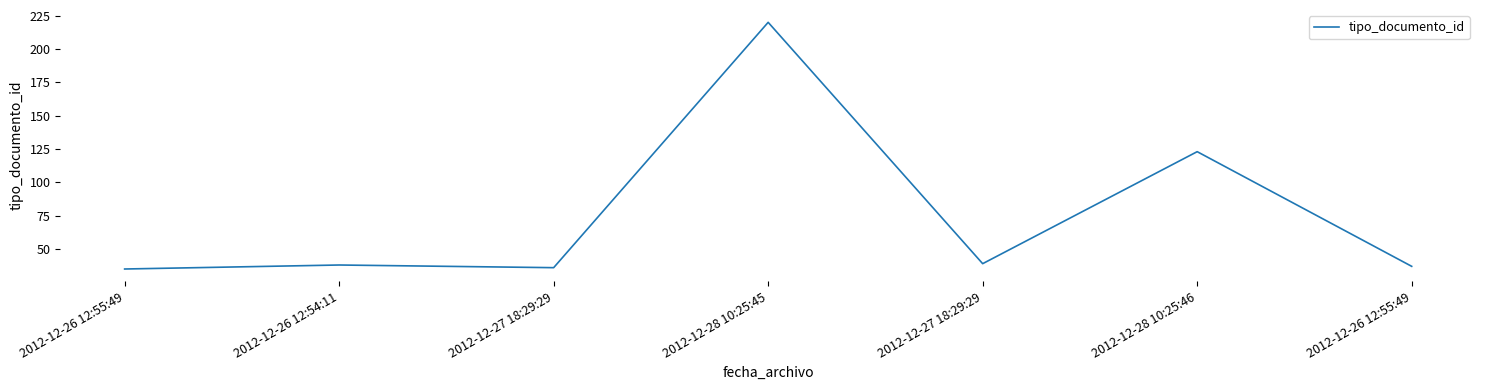

List the labels in order of value, smallest first.

2012-12-26 12:55:49, 2012-12-27 18:29:29, 2012-12-26 12:55:49, 2012-12-26 12:54:11, 2012-12-27 18:29:29, 2012-12-28 10:25:46, 2012-12-28 10:25:45